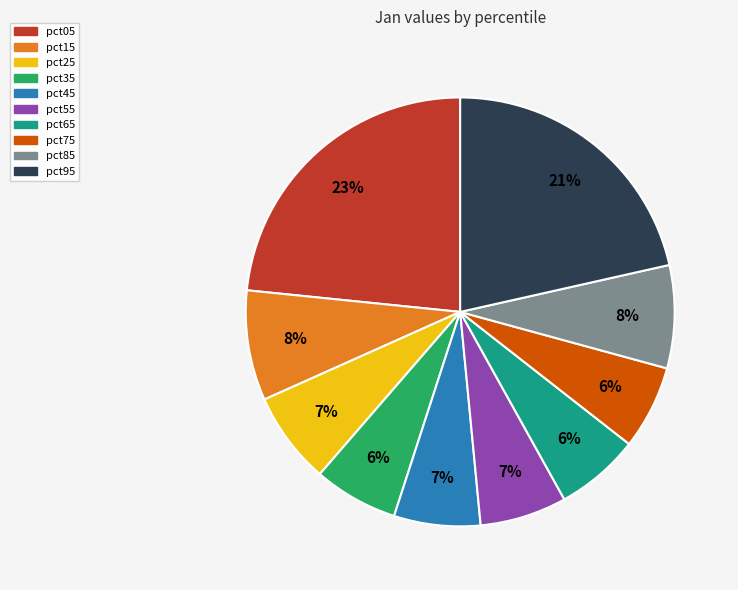

True or false: pct75 accounts for 6% of the total.

True